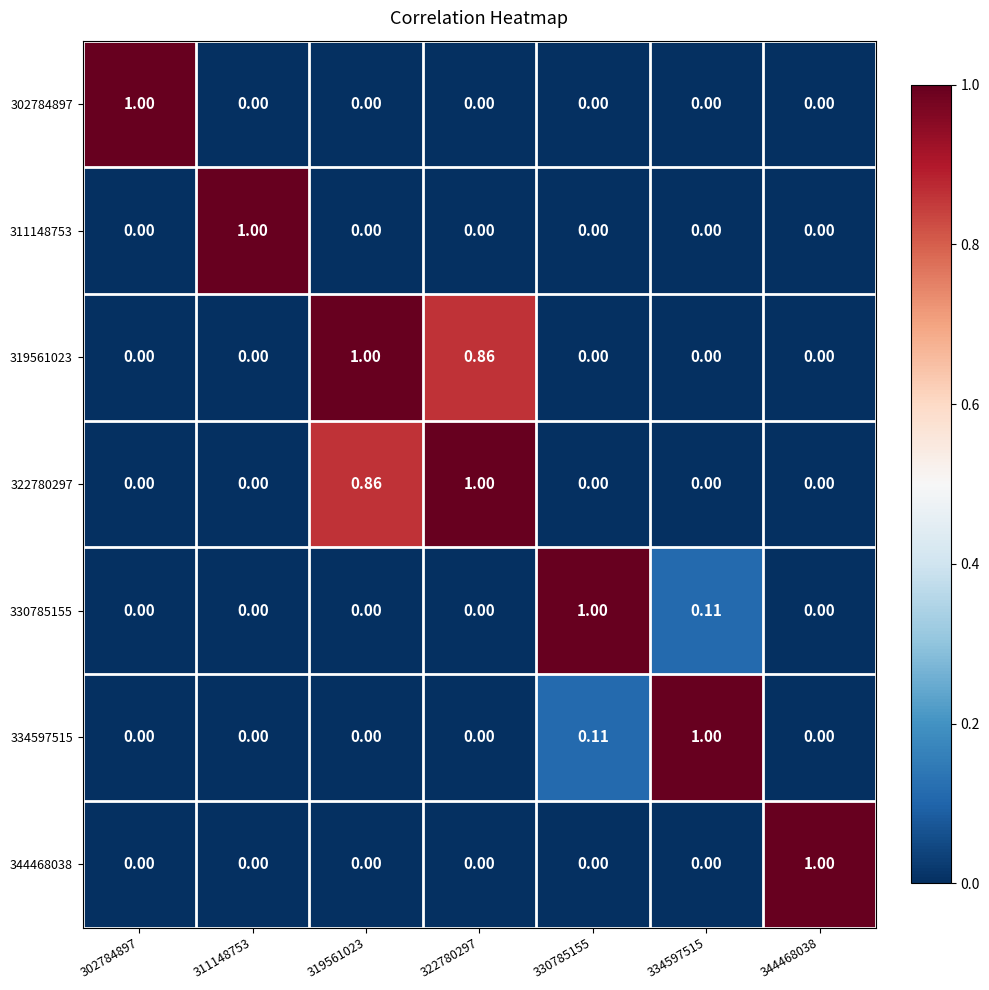

How many distinct data groups are displayed?

7